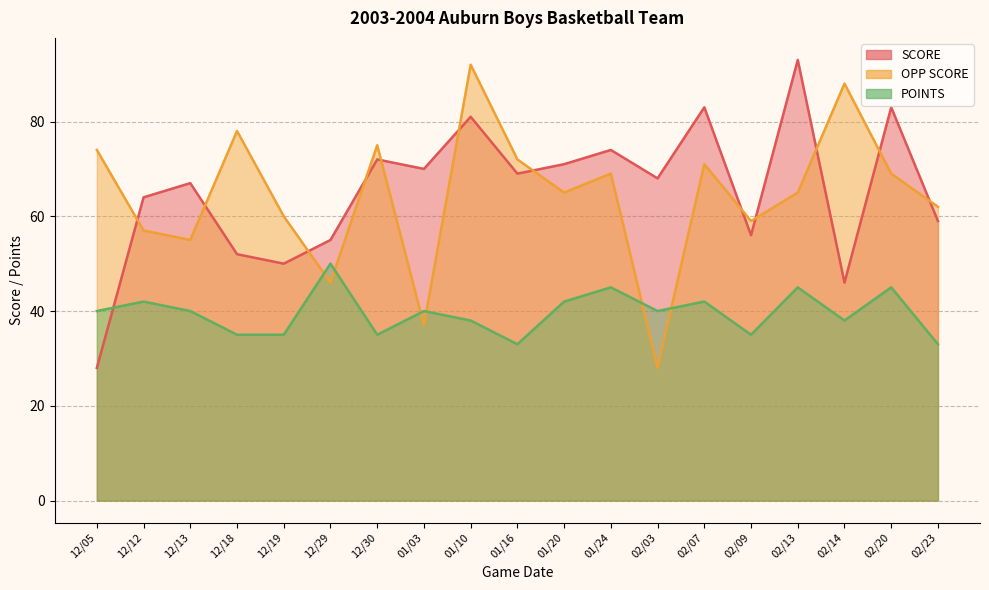

The value of OPP SCORE at 12/19 is 22. True or false?

False